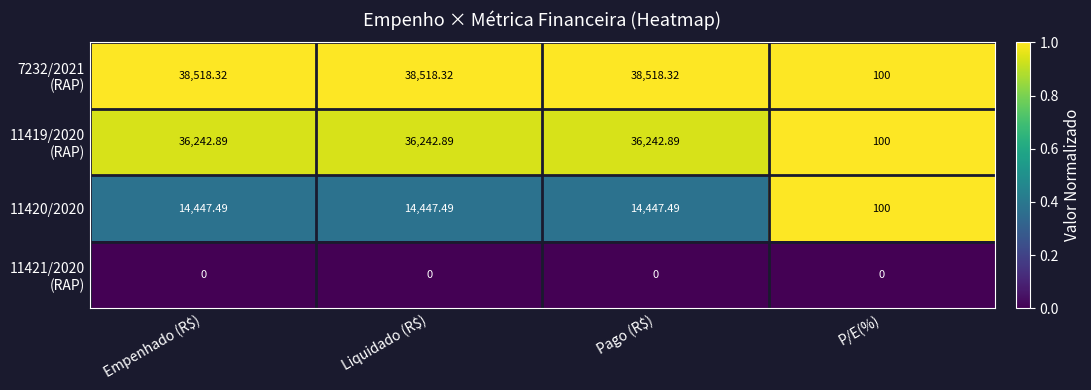

At which category is the sum across all series the highest?

P/E(%)